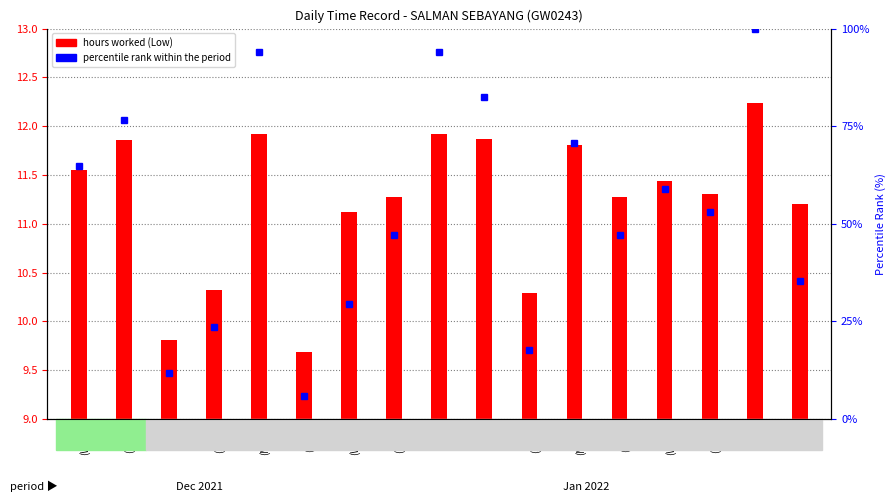

Does the chart contain stacked bars?

No